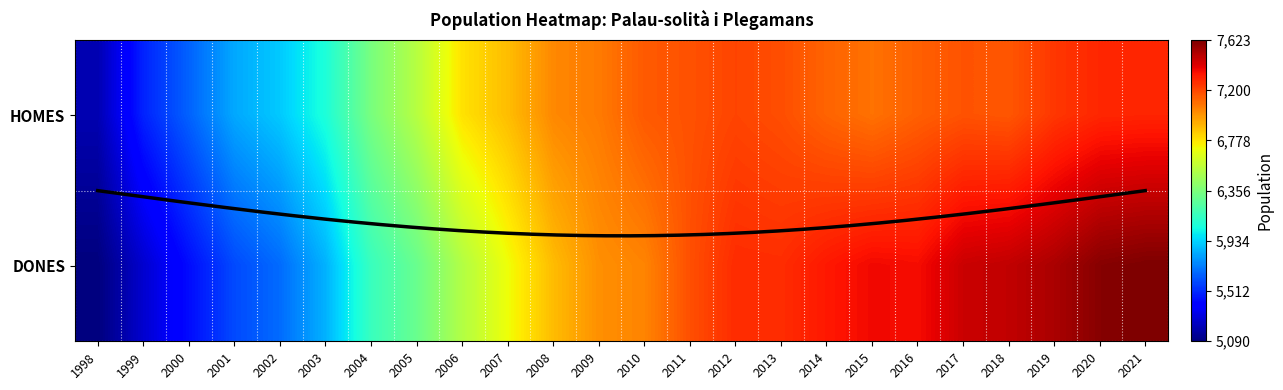

Count the number of data series in this chart.

2